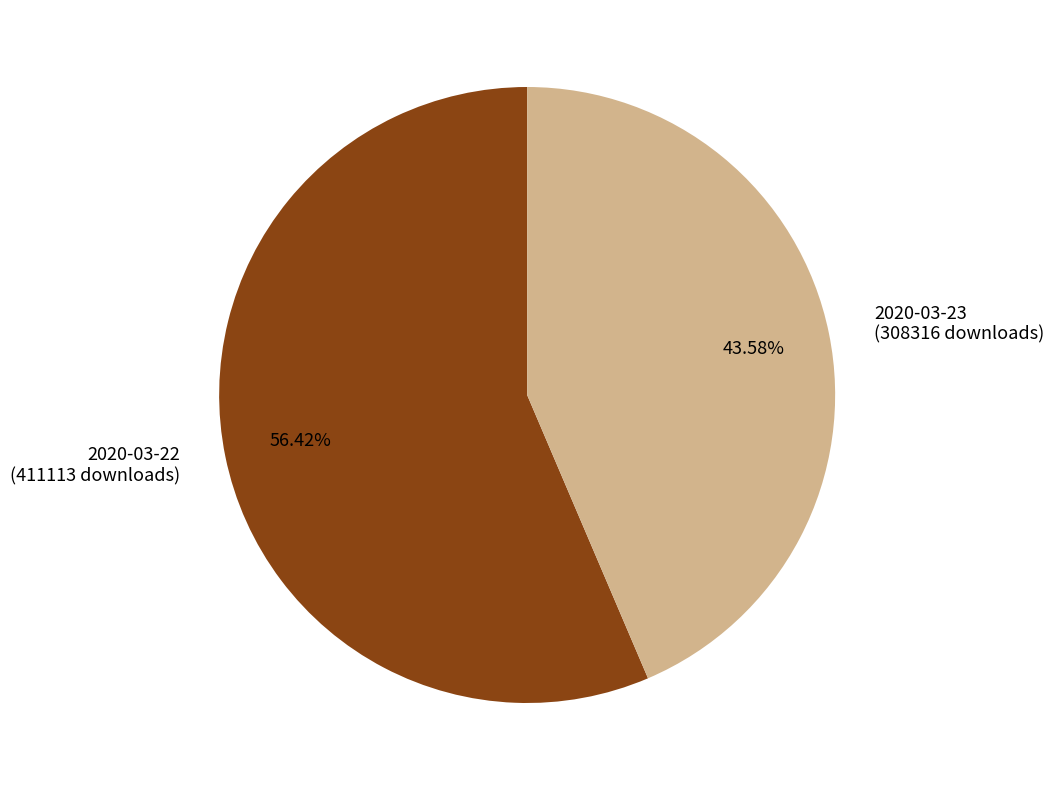

To the nearest percent, what is the difference between the largest and smallest slice percentages?

13%